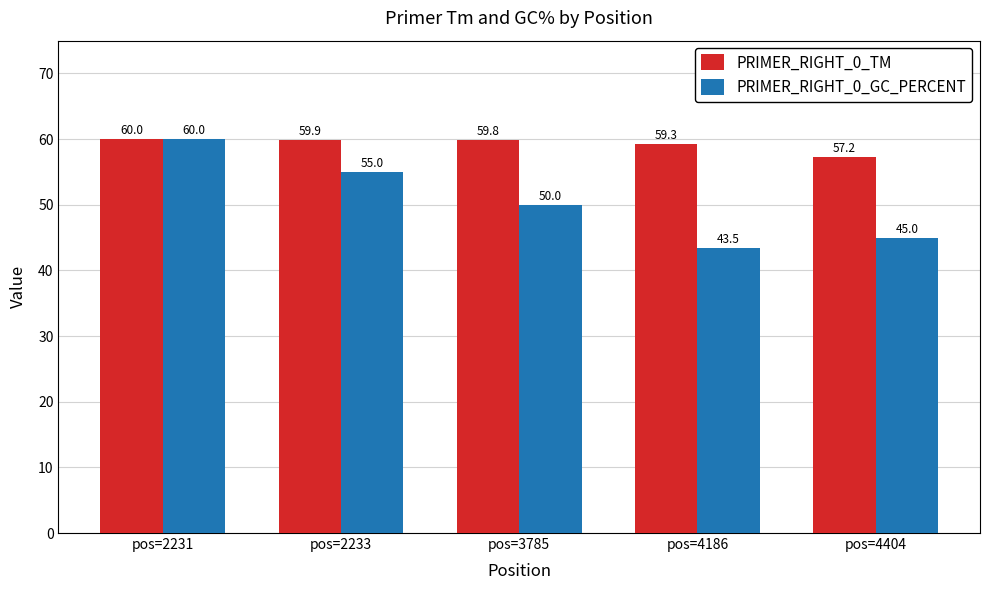

Is the value of PRIMER_RIGHT_0_TM at pos=4404 greater than the value of PRIMER_RIGHT_0_GC_PERCENT at pos=4186?

Yes